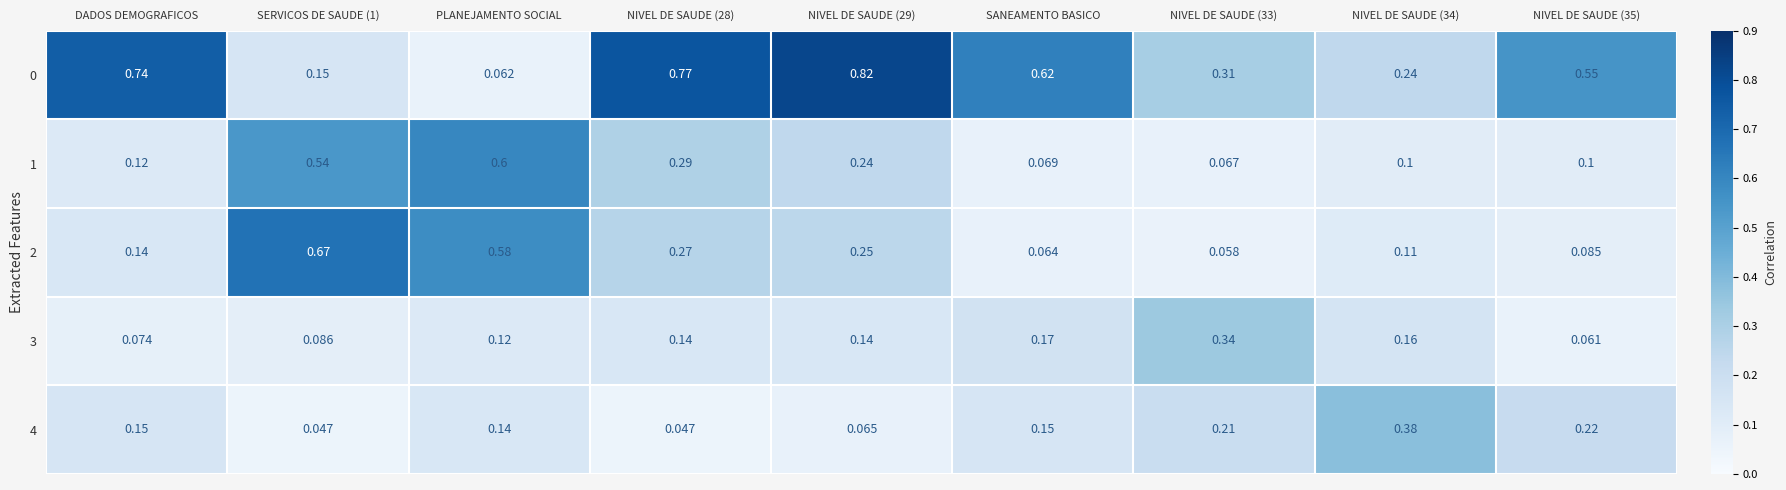

Rank the series by their maximum value, from lowest to highest.

3, 4, 1, 2, 0